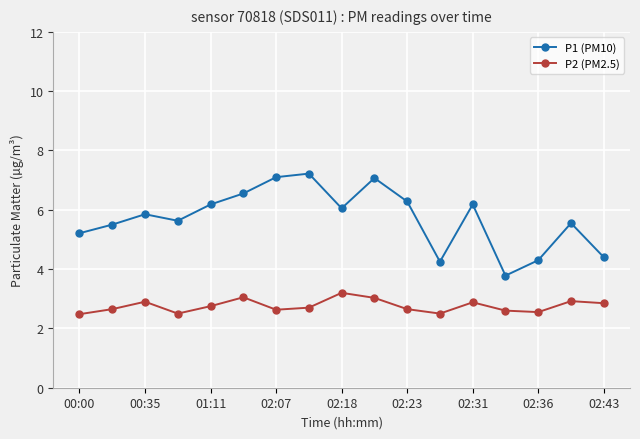

Which series has the widest spread of values?

P1 (PM10)